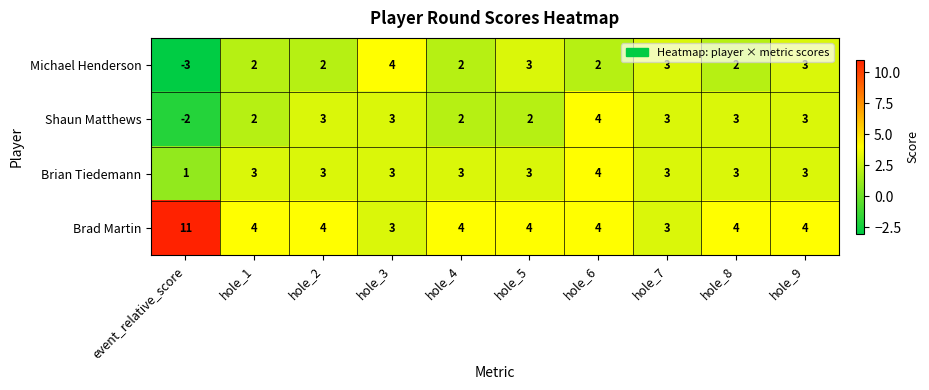

How many negative values does the Shaun Matthews series have?

1